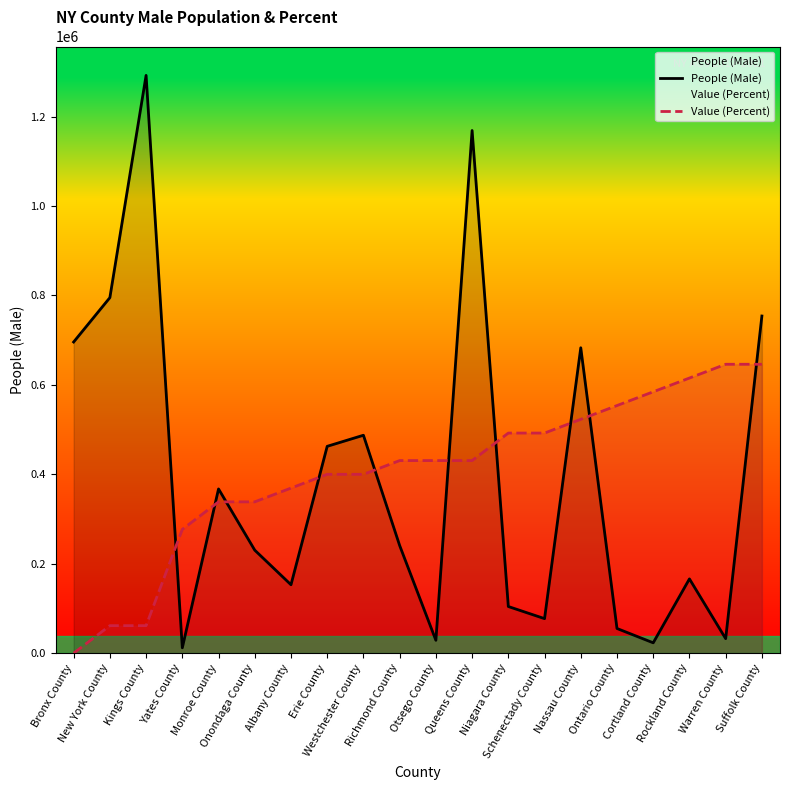

Is it true that Value (Percent) equals 664106.3 at Albany County?

False